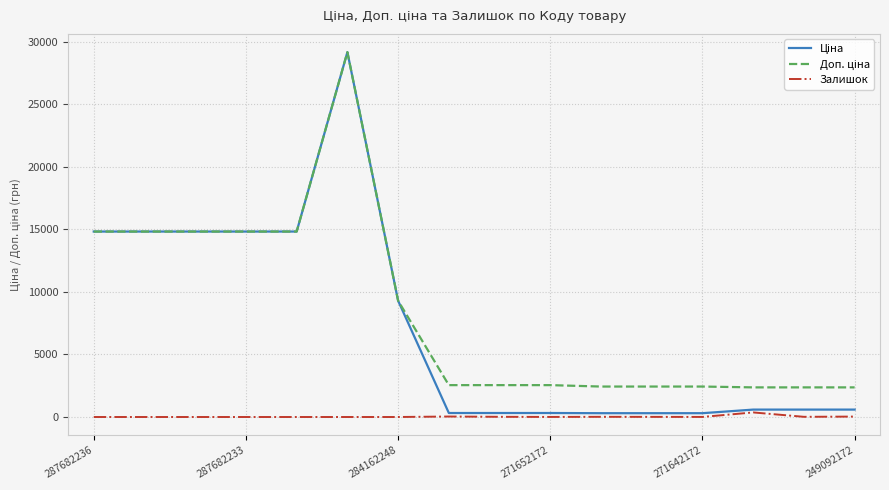

Is this an area chart (filled region under the line)?

No